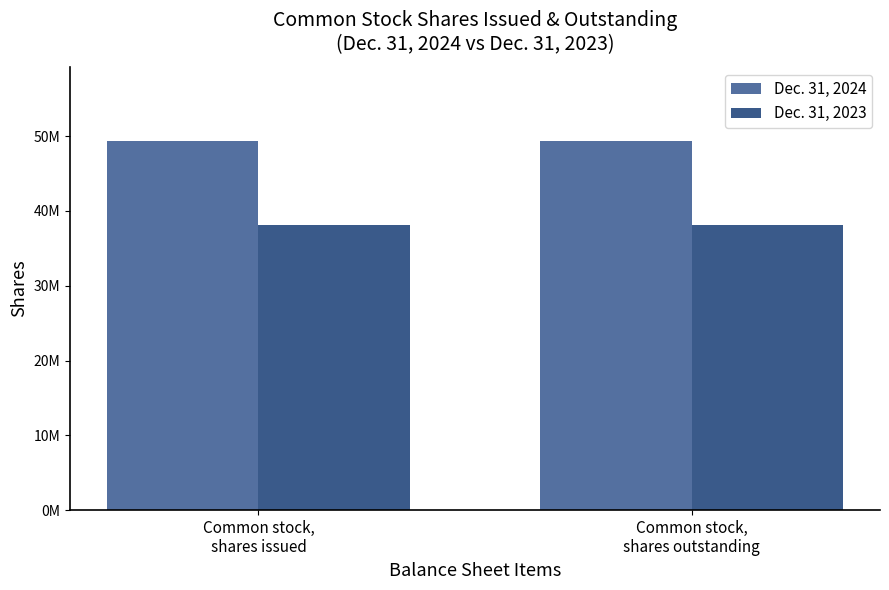

What are all the series names shown in the legend?

Dec. 31, 2024, Dec. 31, 2023